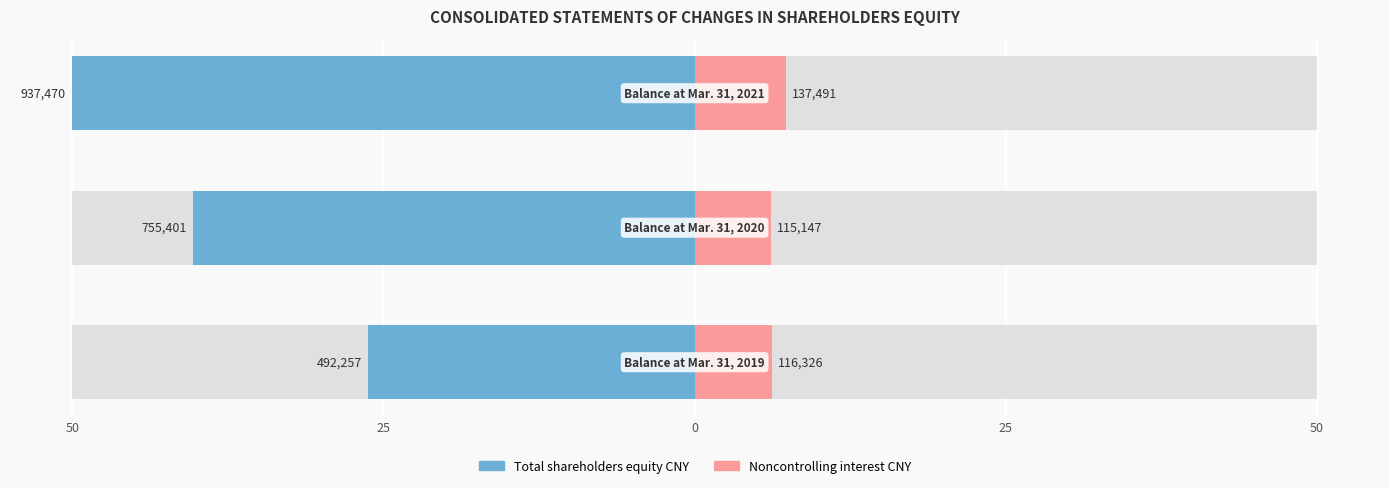

What is the difference between the maximum and minimum values in the Total shareholders equity CNY series?

23.7